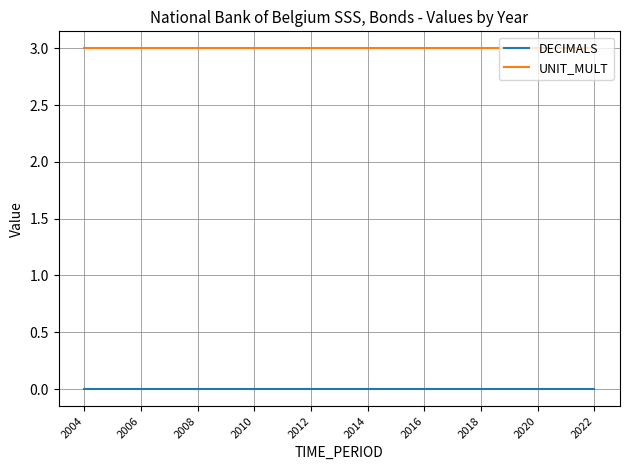

Which series has the largest total across all categories?

UNIT_MULT